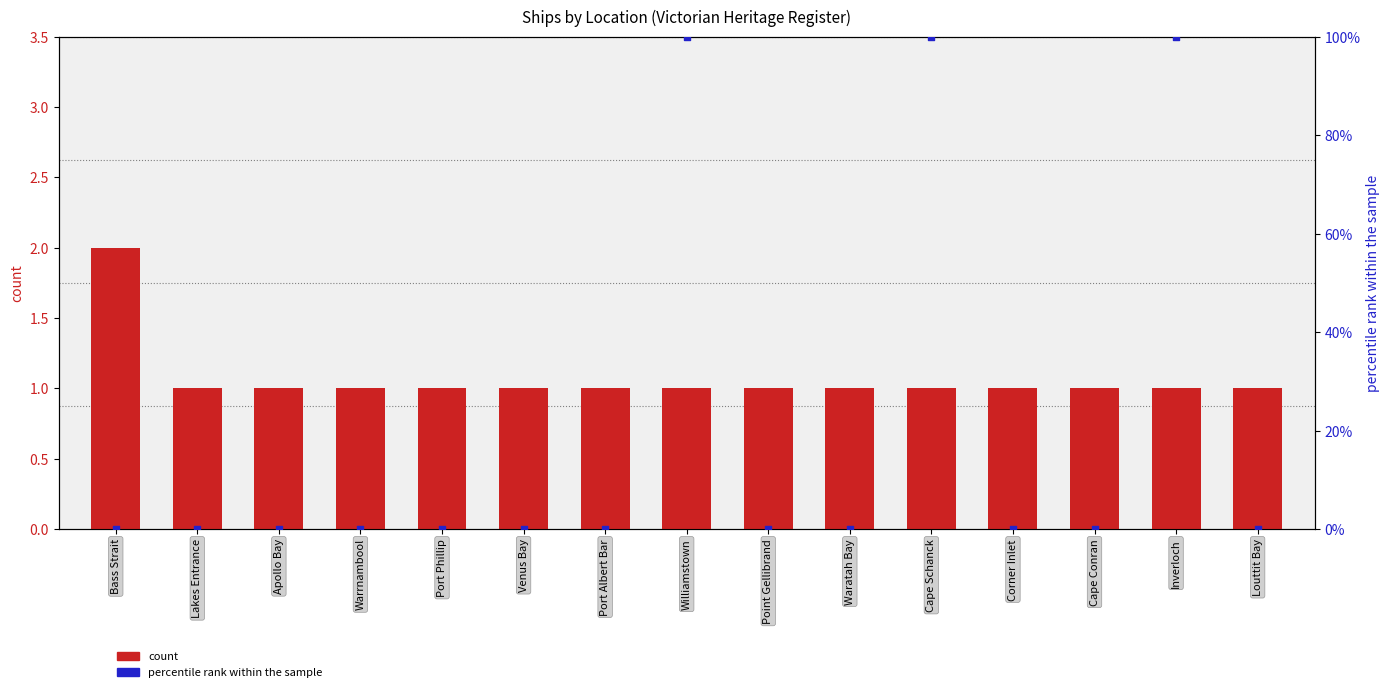

What is the total value across all series at Venus Bay?

1